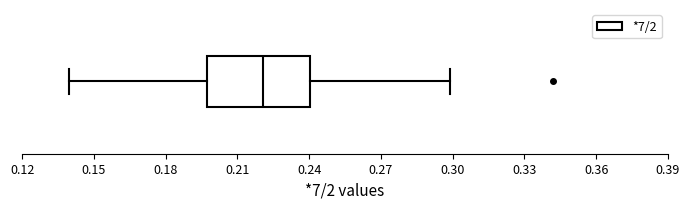

Where is the right edge of the box on the x-axis? The values are not printed on the chart, so give them approximately, as read against the axis.

0.240